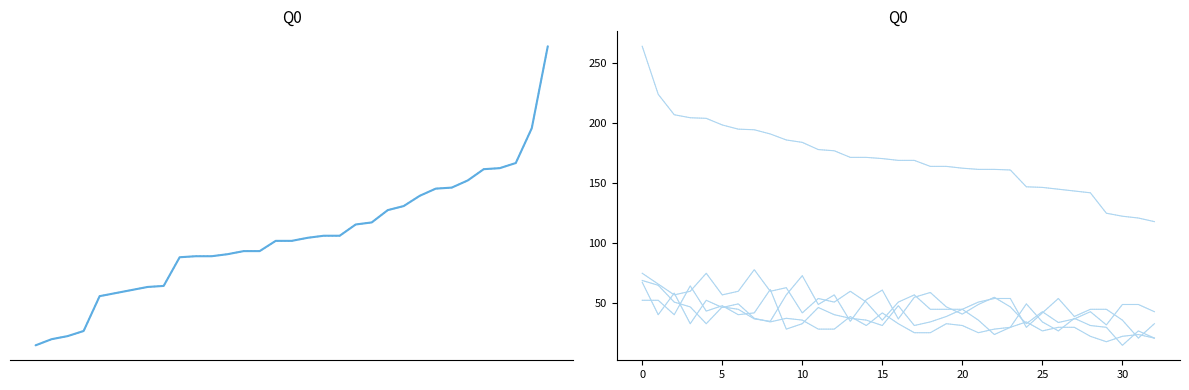

Does the chart have visible grid lines?

No